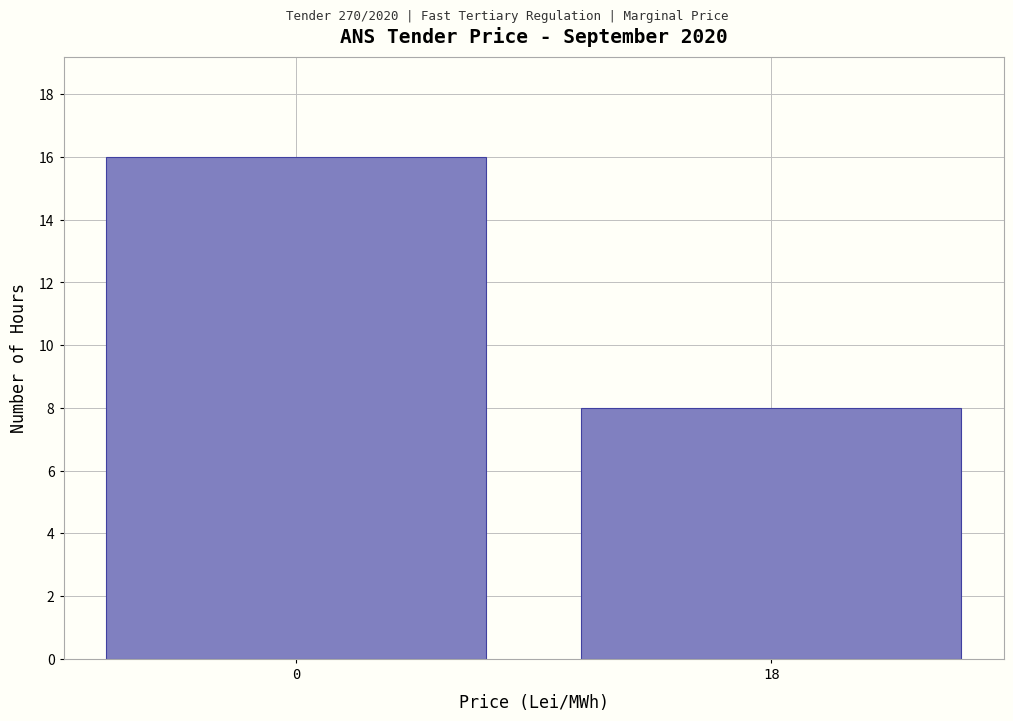

Reading left to right, what are all the values shown in this chart?

0=16	18=8